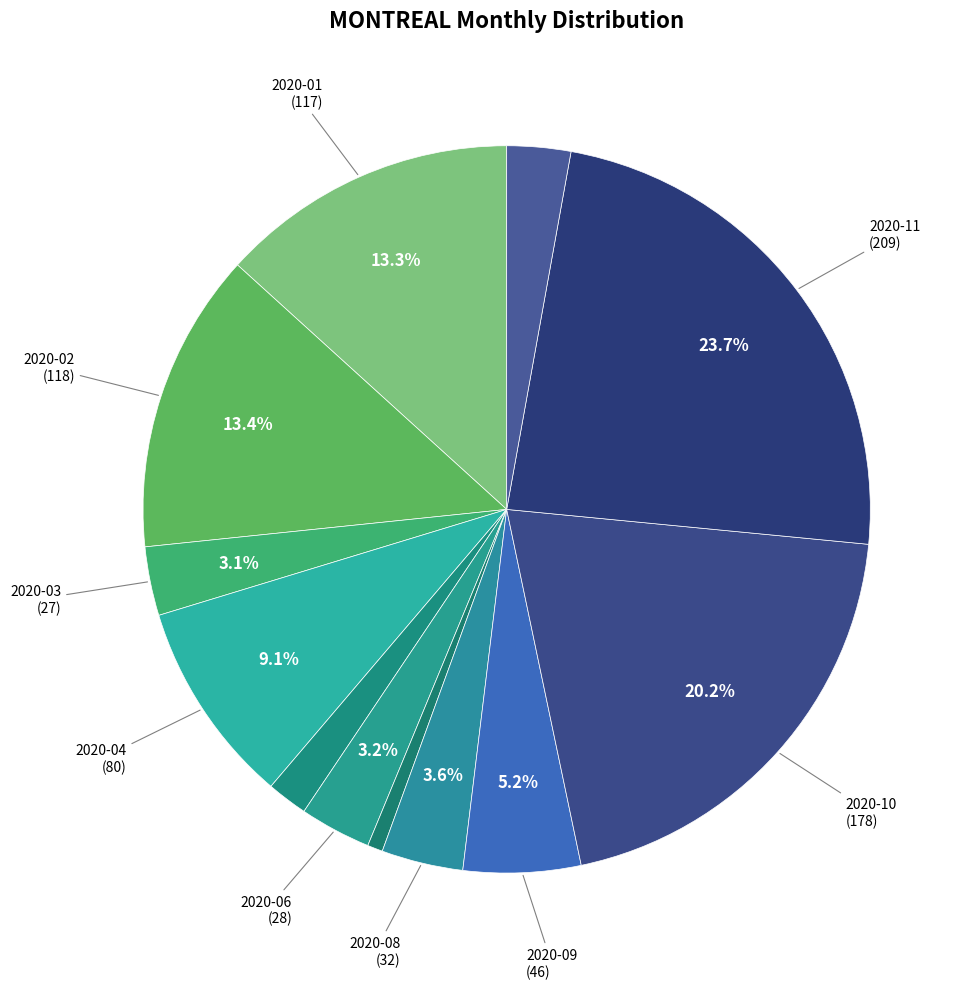

Count the number of slices in the pie.

12